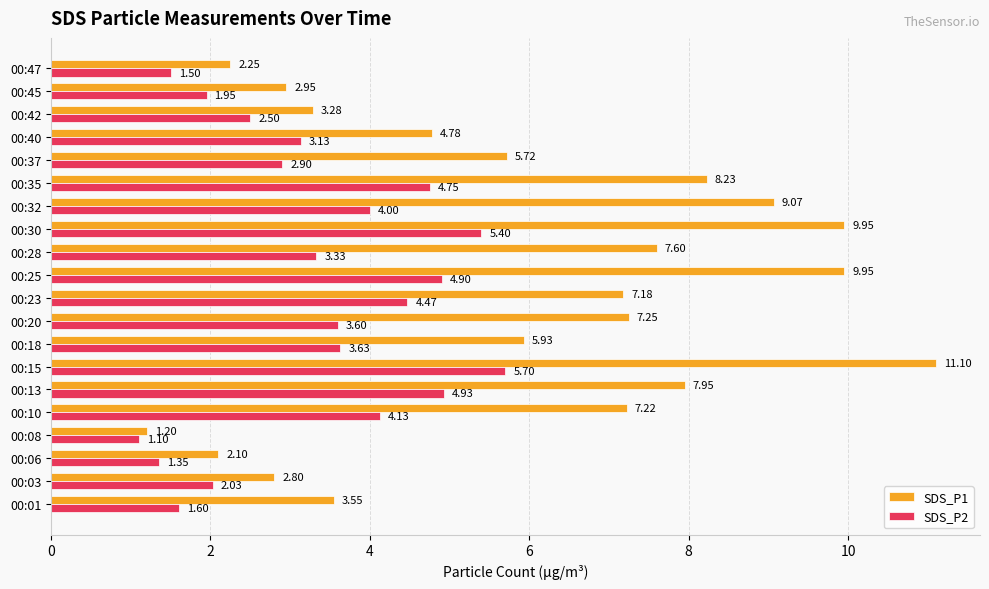

Which series has the widest spread of values?

SDS_P1